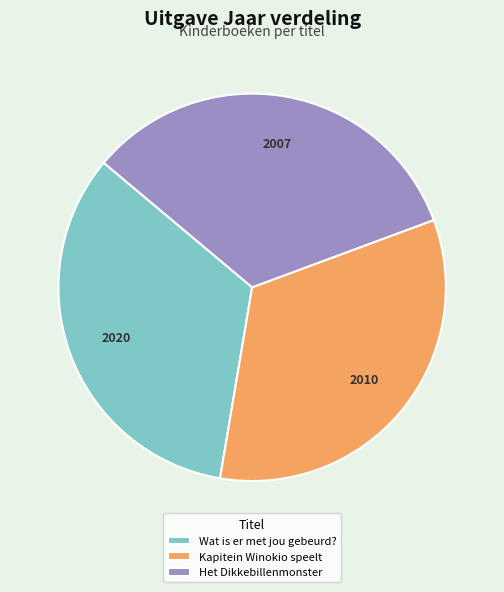

Is it true that Wat is er met jou gebeurd? is 19% of the pie?

False